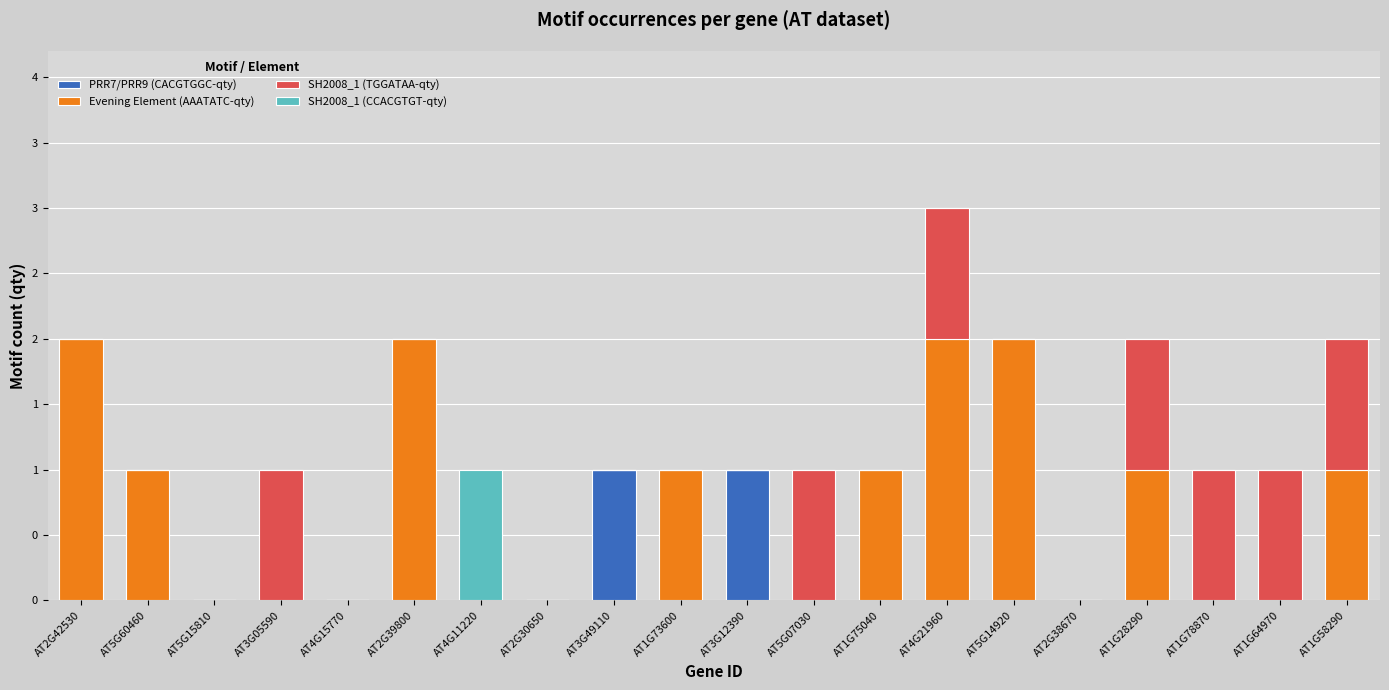

Are the bars grouped side by side (vs. stacked)?

No